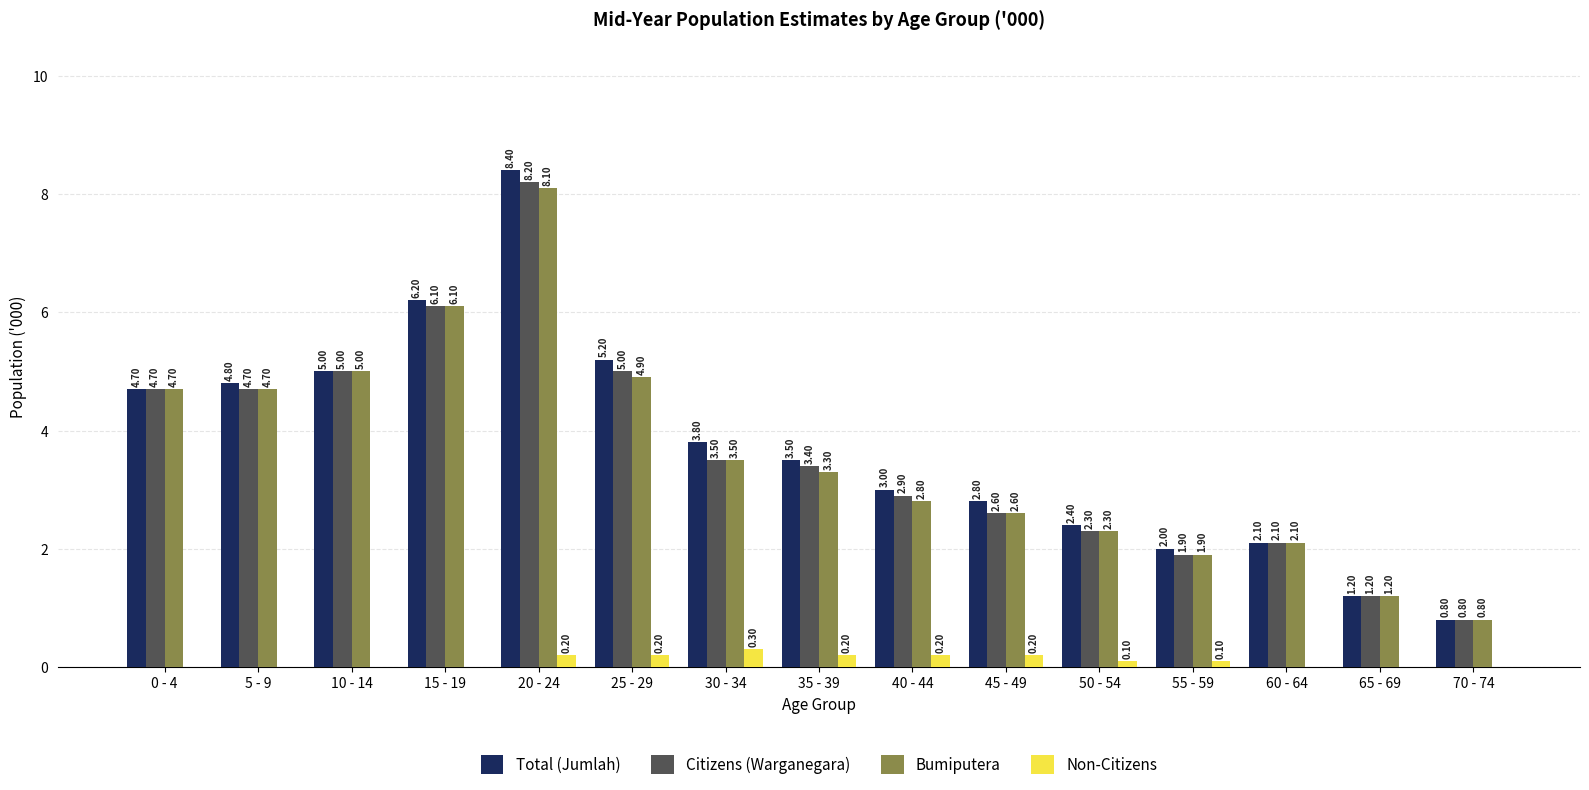

The value of Total (Jumlah) at 20 - 24 is 5.2. True or false?

False